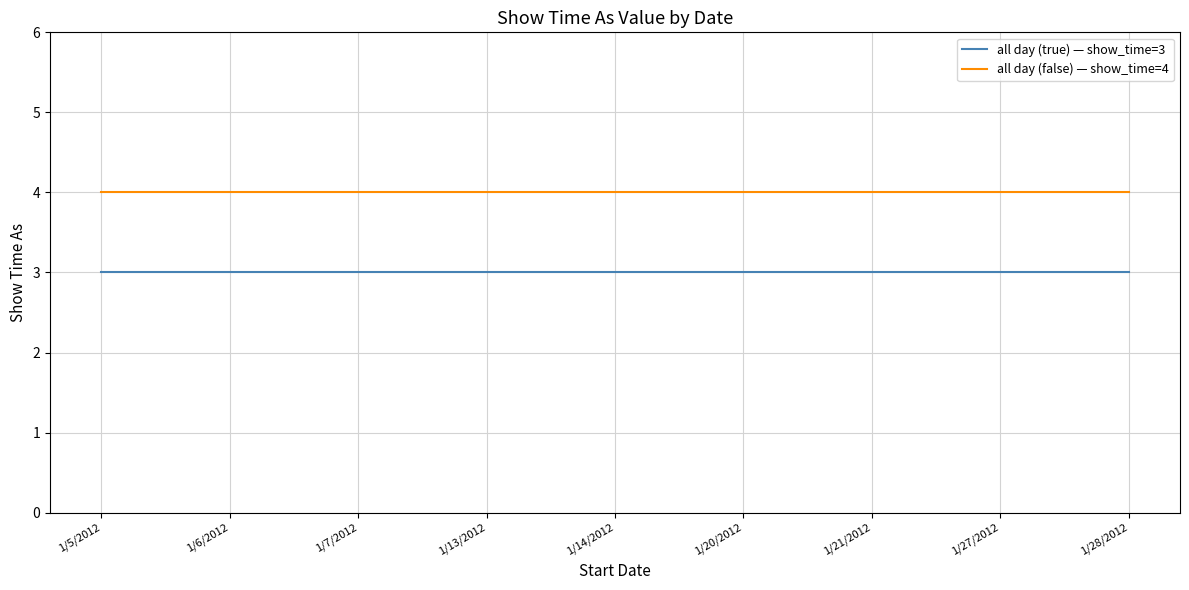

True or false: all day (true) — show_time=3 has a value of 3 at 1/7/2012.

True